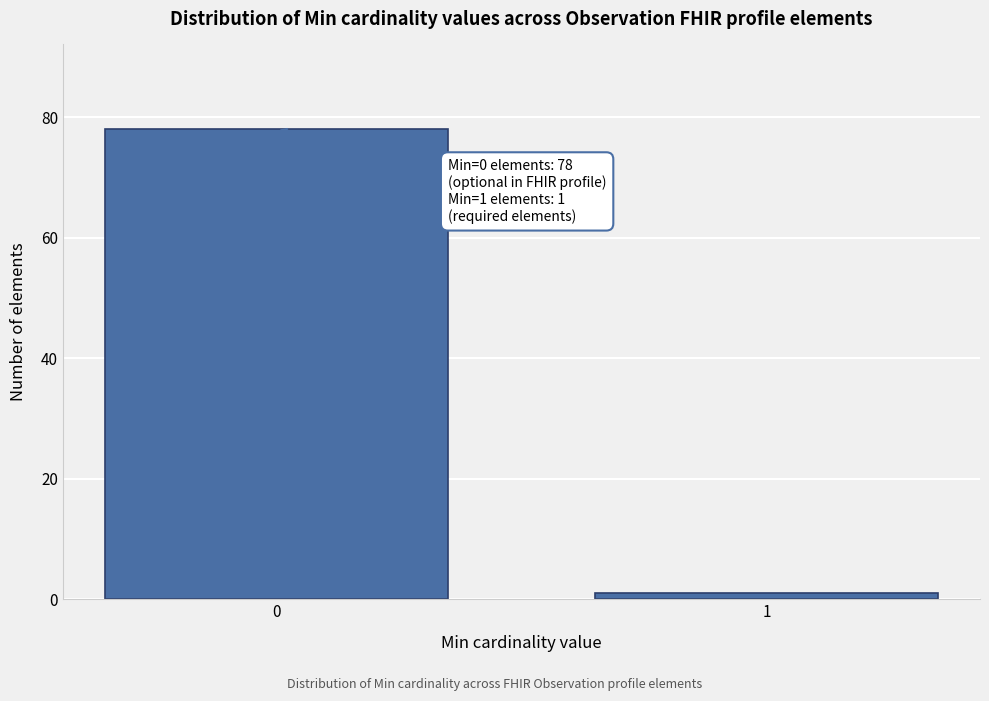

Reading left to right, transcribe all the data shown in this chart.

78	1